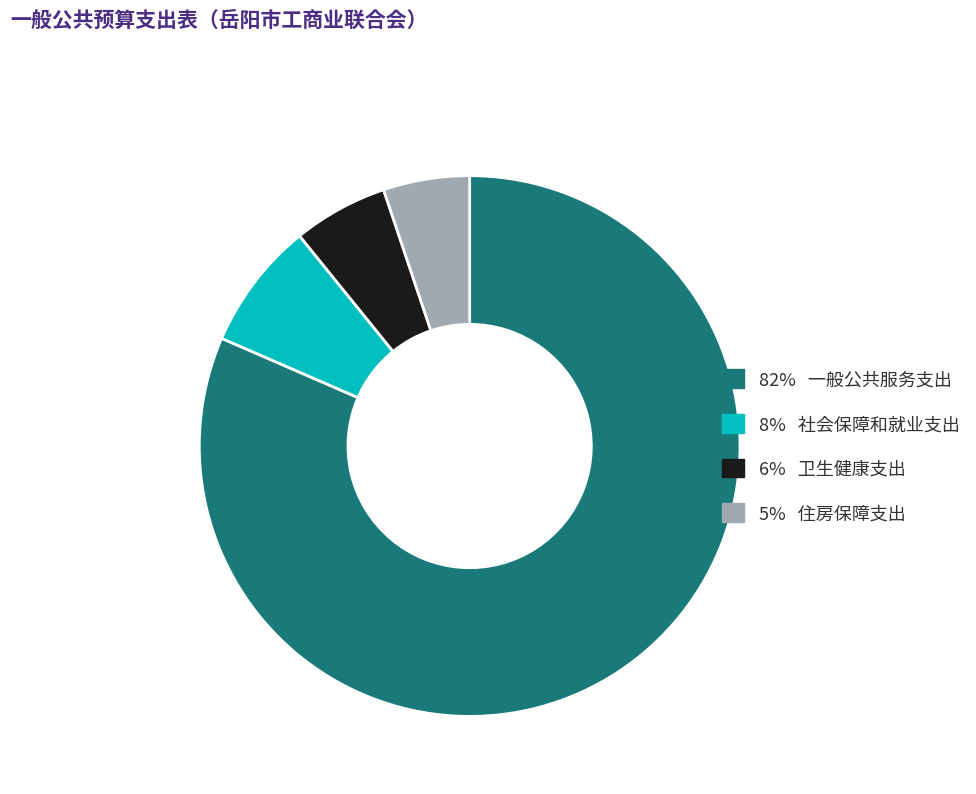

Does any single category account for the majority?

Yes